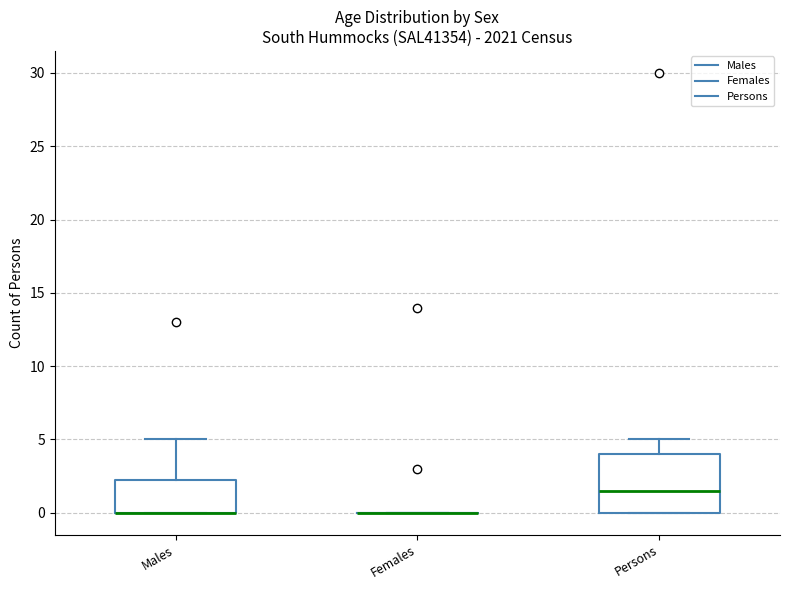

Reading left to right, read every box against the y-axis: the position of its median line, the range the box covers, and the ends of its whiskers. The values are not printed on the chart, so give them approximately, as read against the axis.

Males: median 0.0 (drawn on the box's lower edge), box 0.0 to 2.5, whiskers 0.0 to 5.0
Females: box collapsed to a line at 0.0, whiskers 0.0 to 0.0
Persons: median 1.5, box 0.0 to 4.0, whiskers 0.0 to 5.0